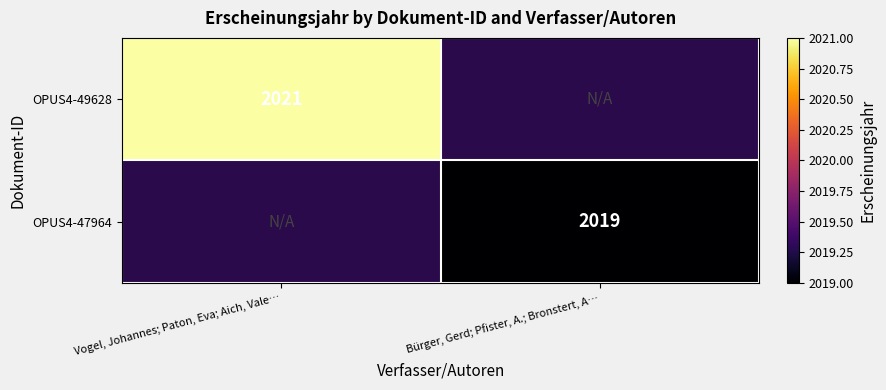

Is it true that OPUS4-49628 equals 2021 at Vogel, Johannes; Paton, Eva; Aich, Vale…?

True